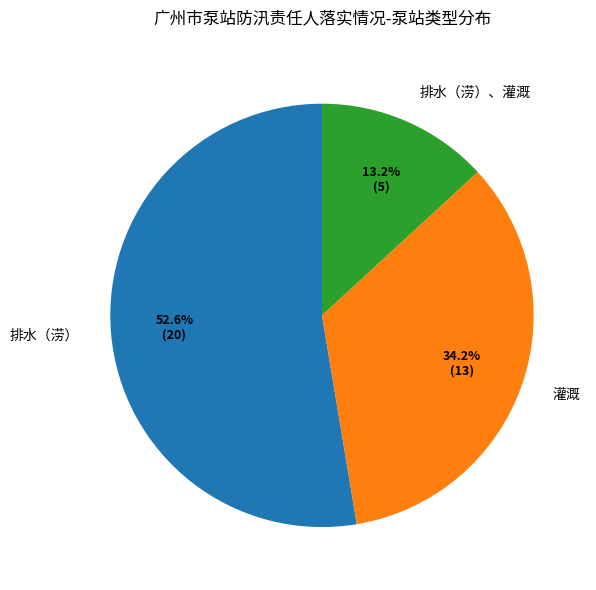

To the nearest percent, what percentage of the pie is 灌溉?

34%